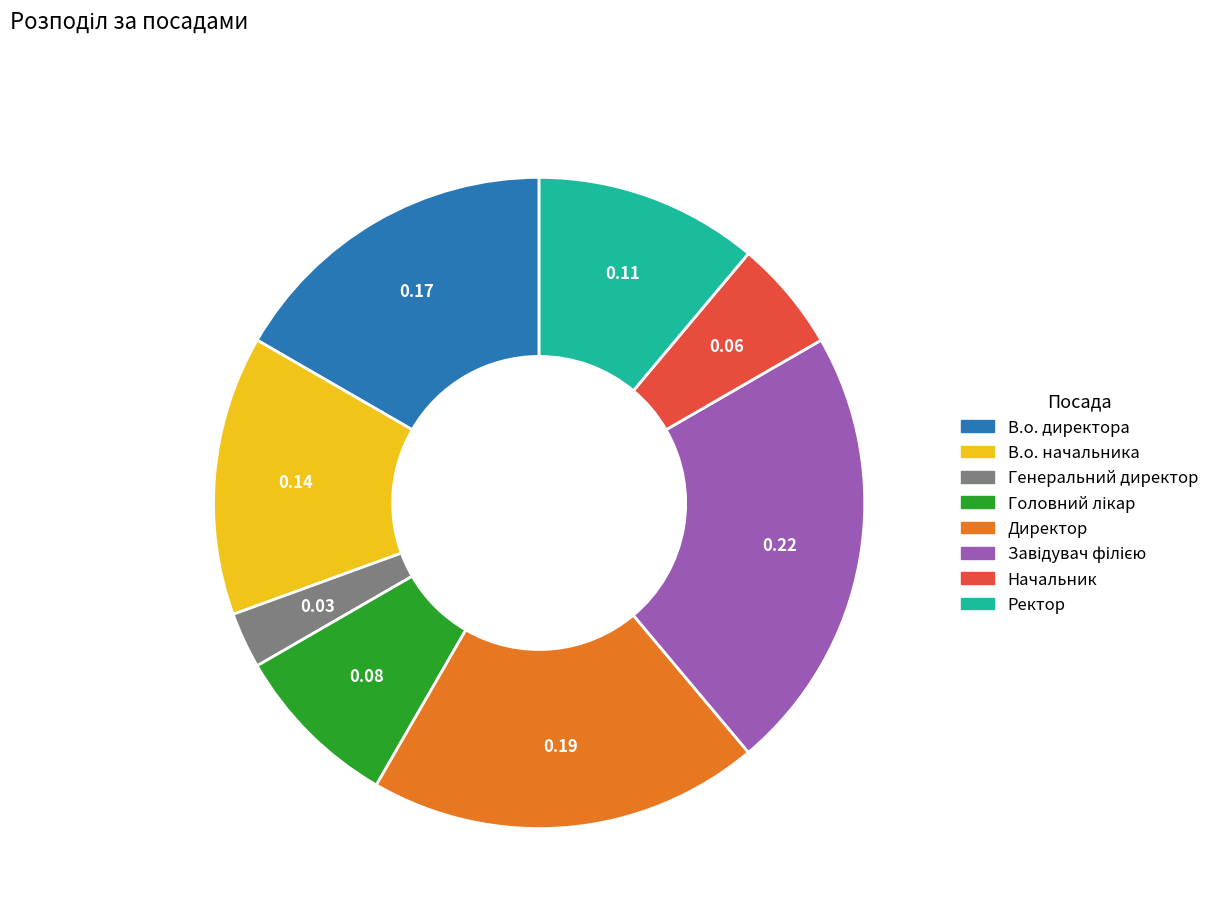

Is there a majority slice in this chart?

No